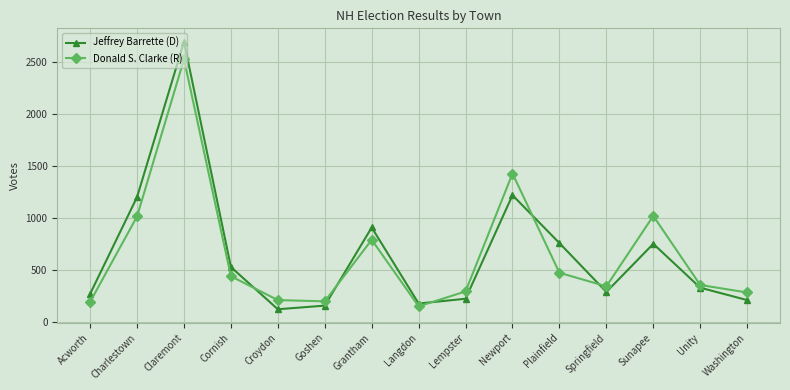

What is the sum of the Jeffrey Barrette (D) values at Newport and Washington?

1437